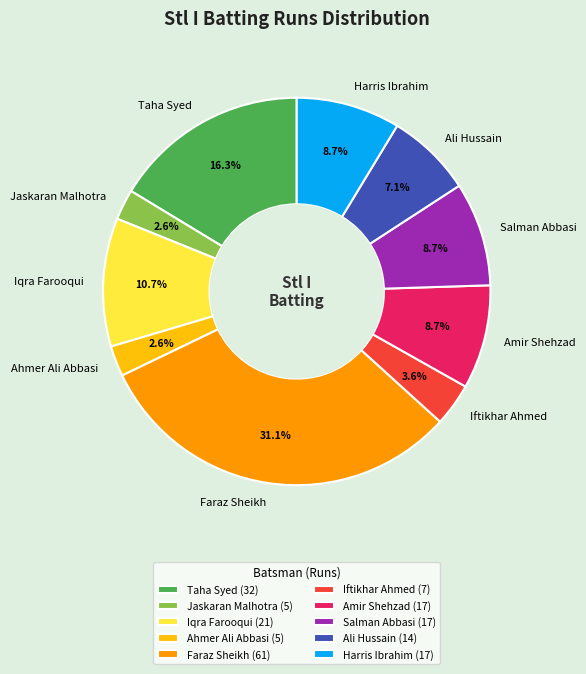

Is there any slice that represents more than half of the pie?

No